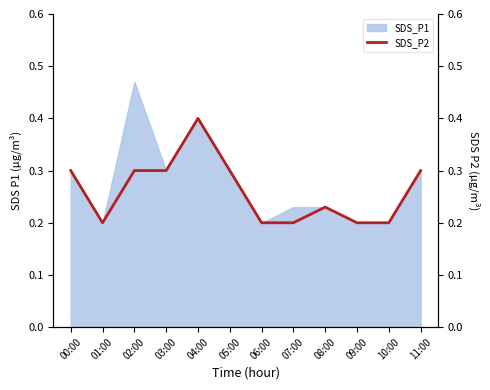

What is the sum of all values?

3.1